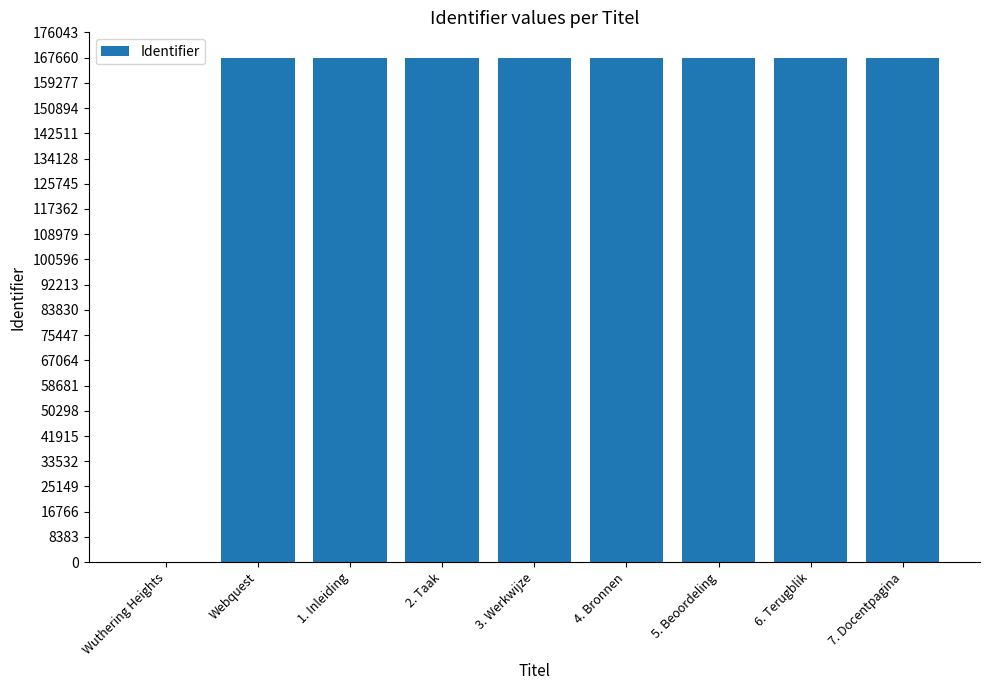

What is the change in value from Webquest to 2. Taak?

+6